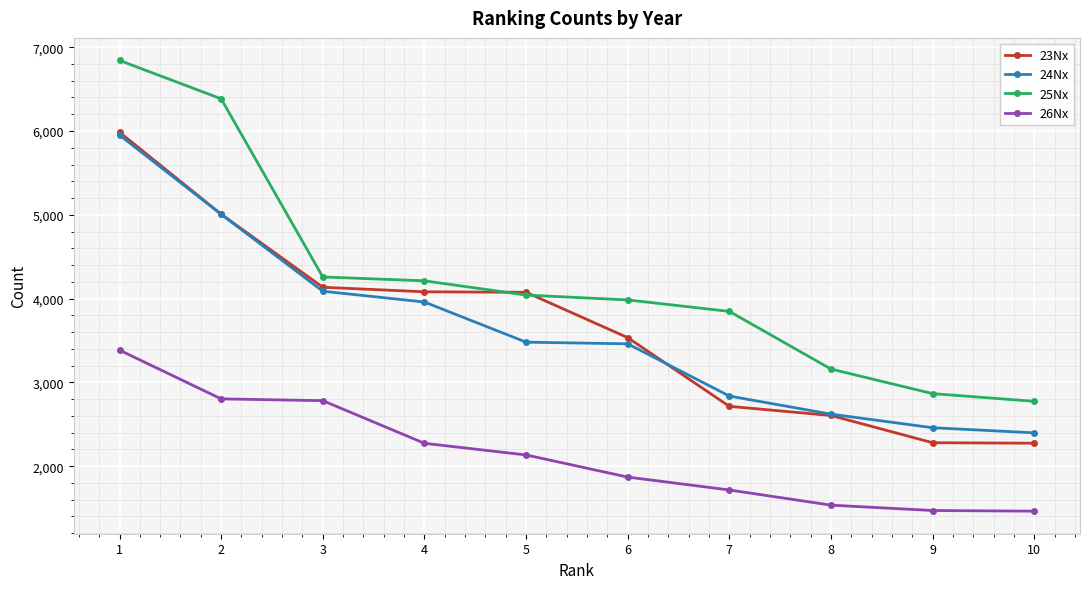

At which label does 25Nx reach its peak?

1